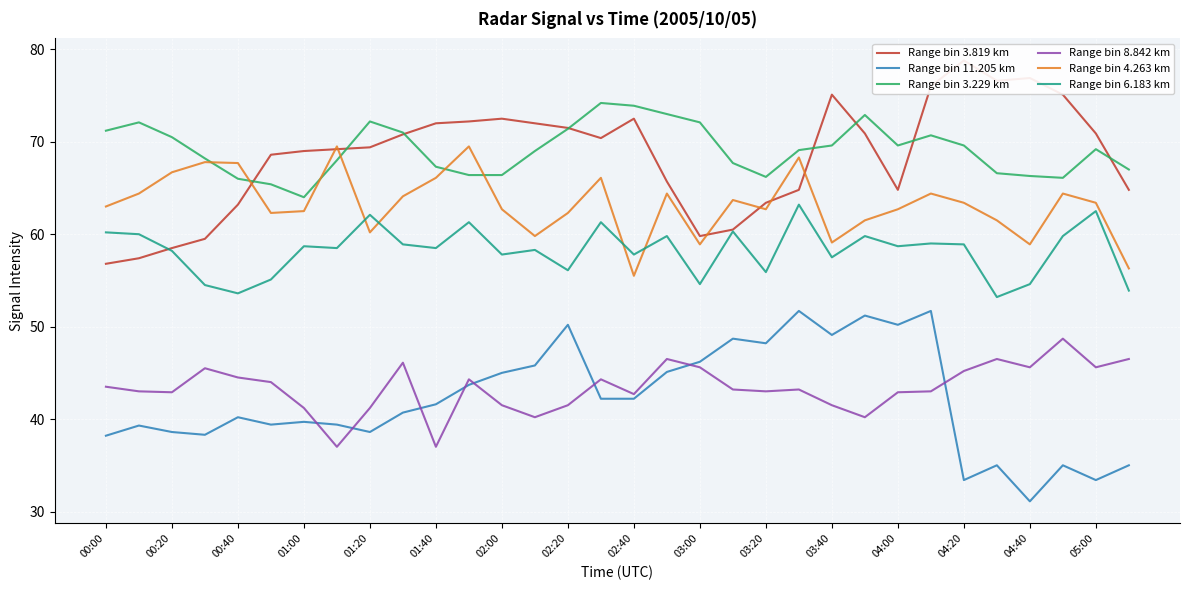

True or false: Range bin 3.229 km and Range bin 8.842 km intersect in this chart.

False